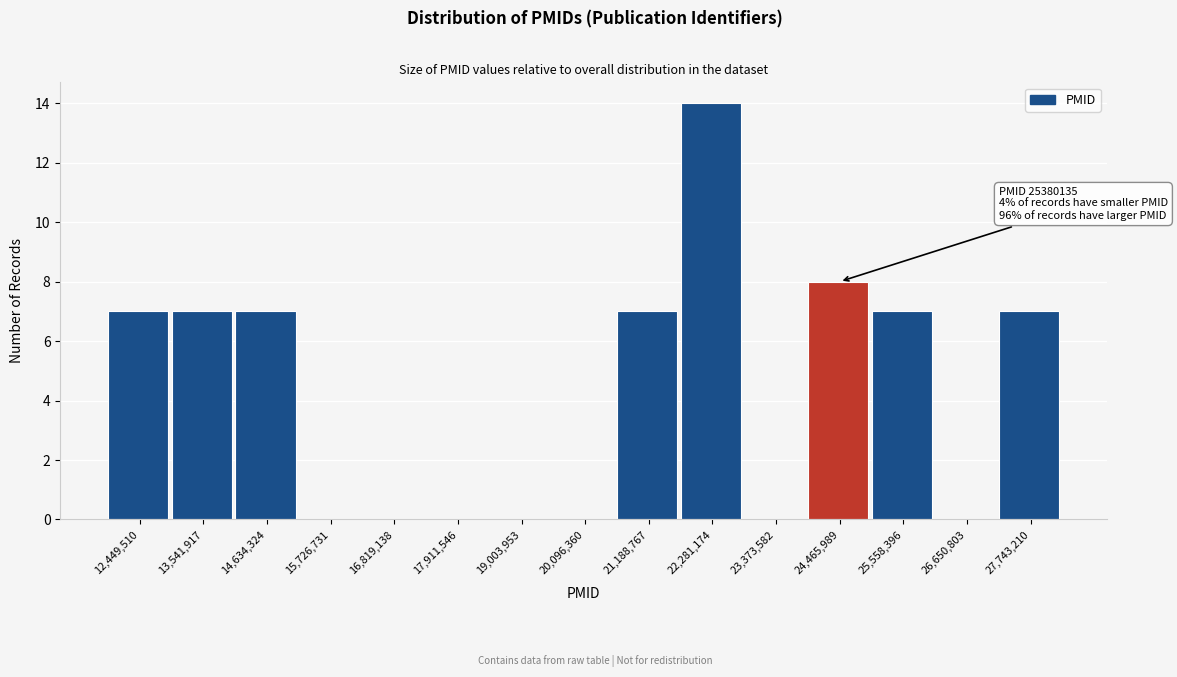

Reading left to right, list all the values displayed in this chart.

12,449,510=7	13,541,917=7	14,634,324=7	15,726,731=0	16,819,138=0	17,911,546=0	19,003,953=0	20,096,360=0	21,188,767=7	22,281,174=14	23,373,582=0	24,465,989=8	25,558,396=7	26,650,803=0	27,743,210=7